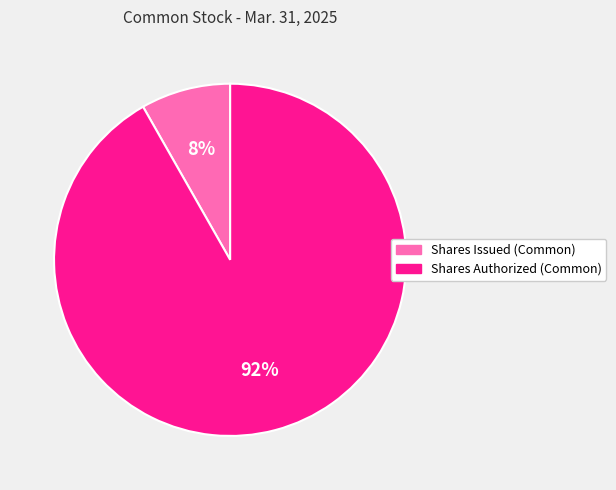

Is it true that Shares Authorized (Common) is 99% of the pie?

False